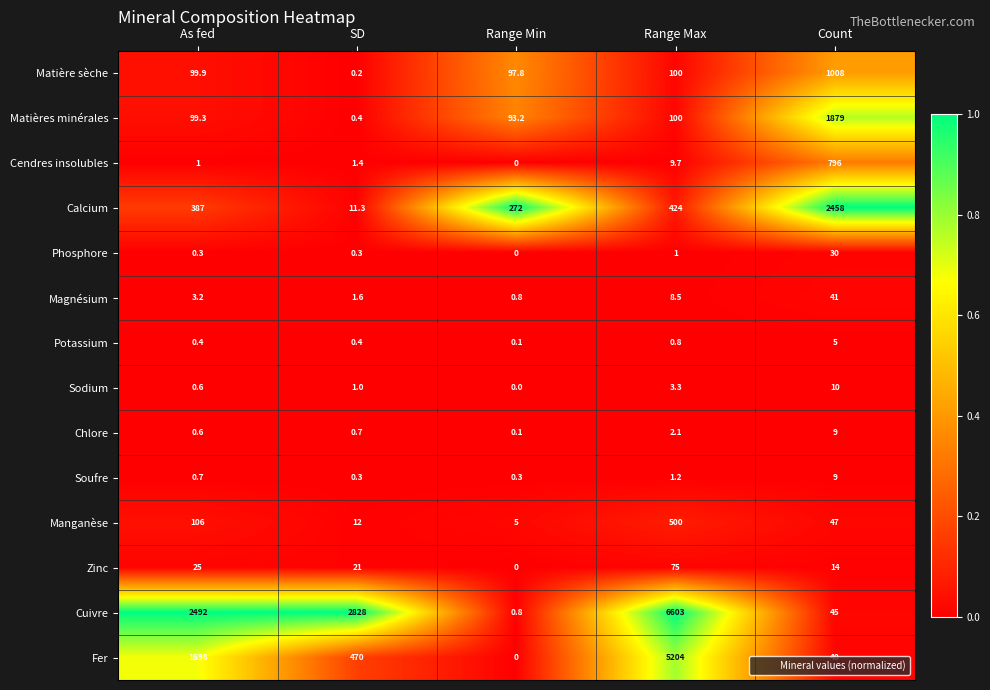

What is the highest value of the Phosphore series?

30.0